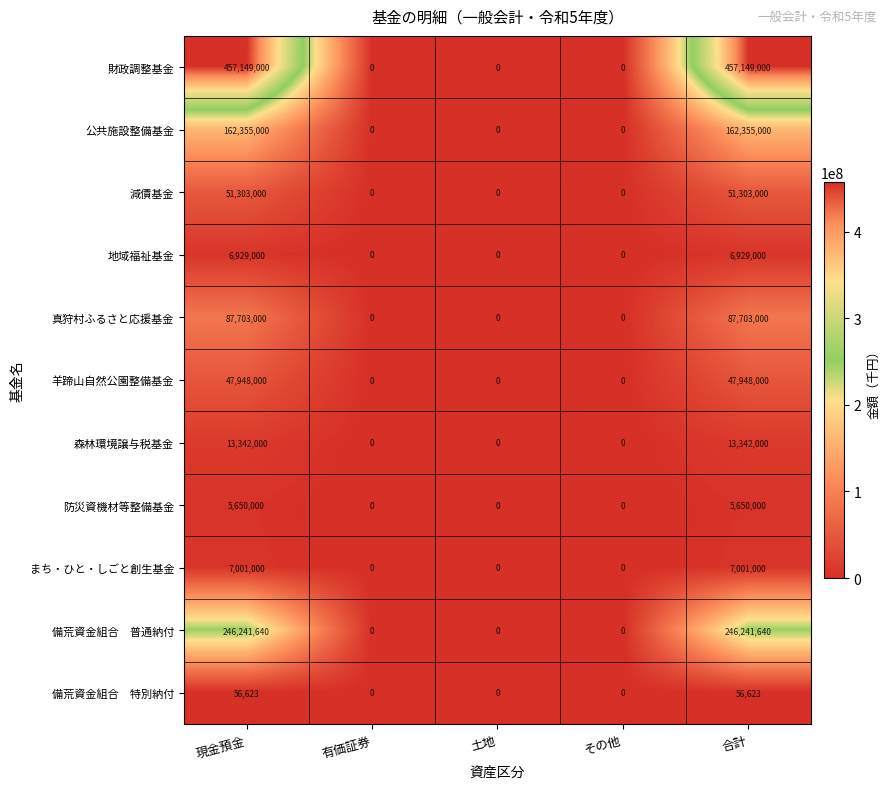

Which series has the widest spread of values?

財政調整基金